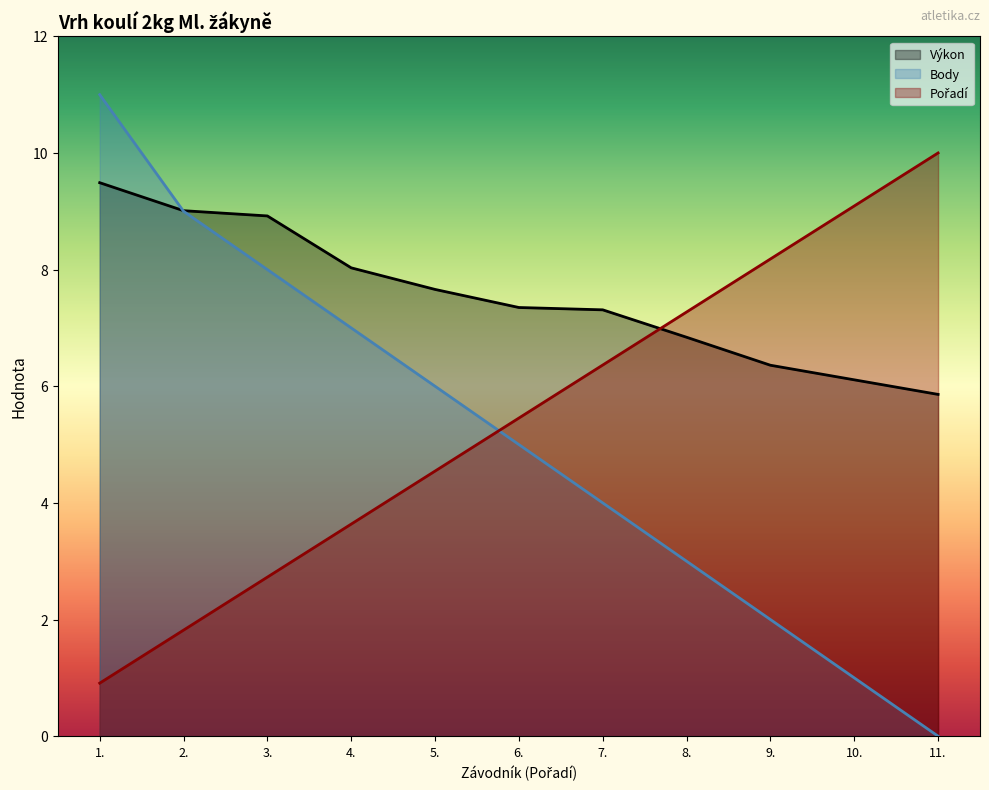

Which series has the largest range (max minus min)?

Body